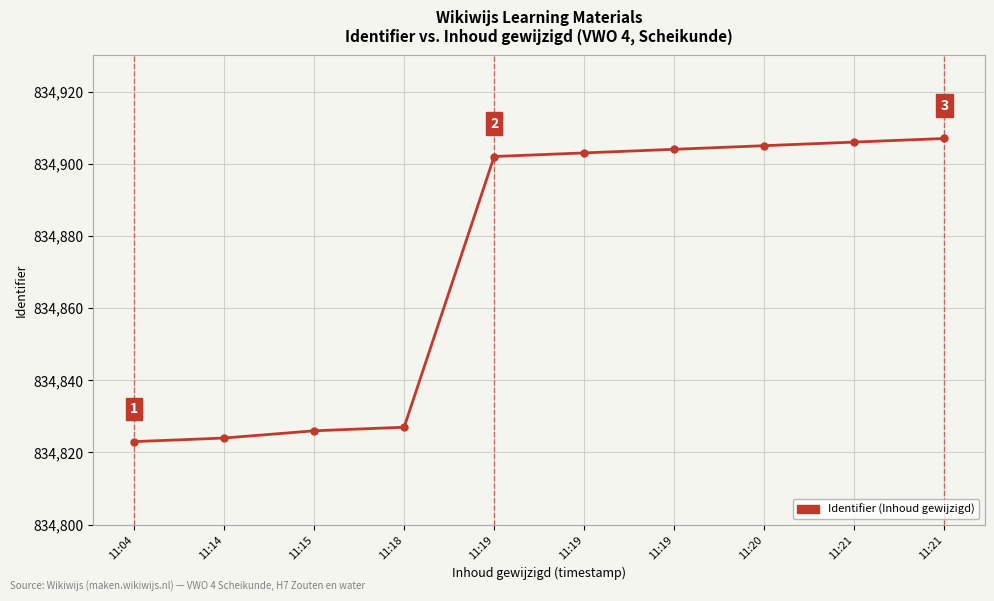

How many lines are shown in the chart?

1